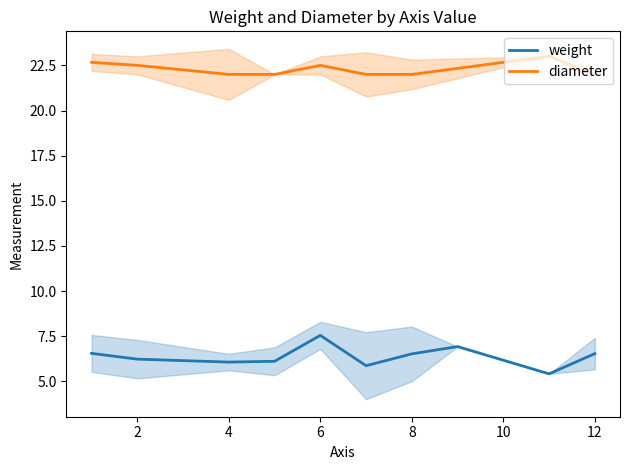

True or false: weight has a value of 6.5 at 12.

True